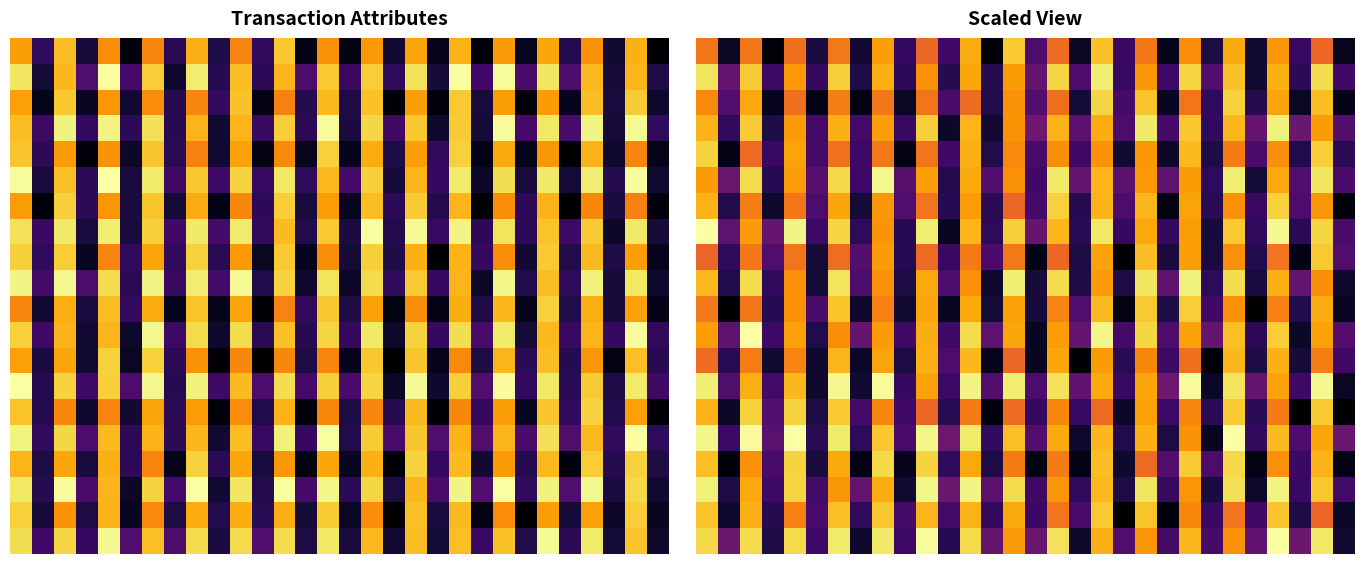

How many series are shown in this chart?

20